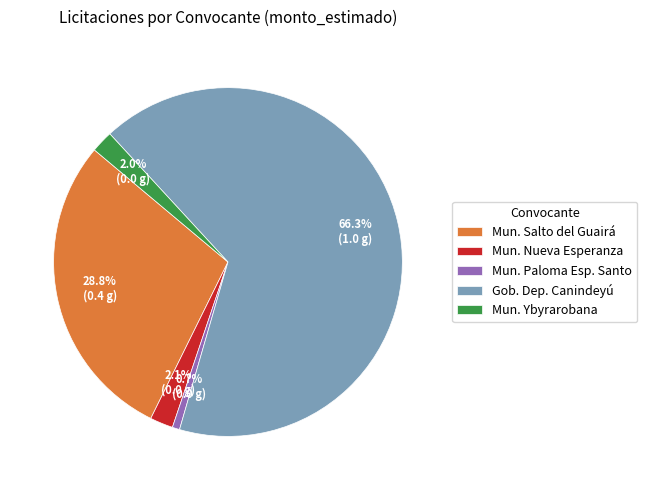

Does any single category account for the majority?

Yes